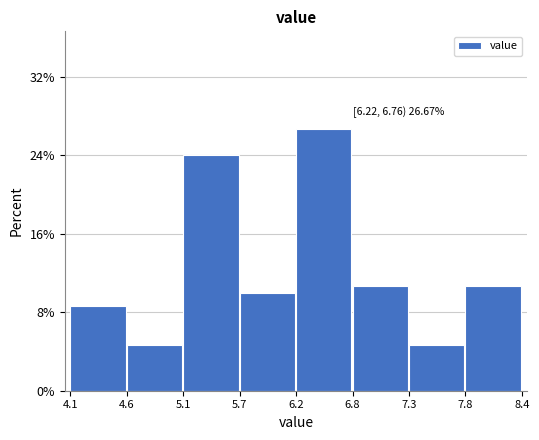

Reading left to right, extract all data points from this chart.

8.7	4.7	24.0	10.0	26.7	10.7	4.7	10.7